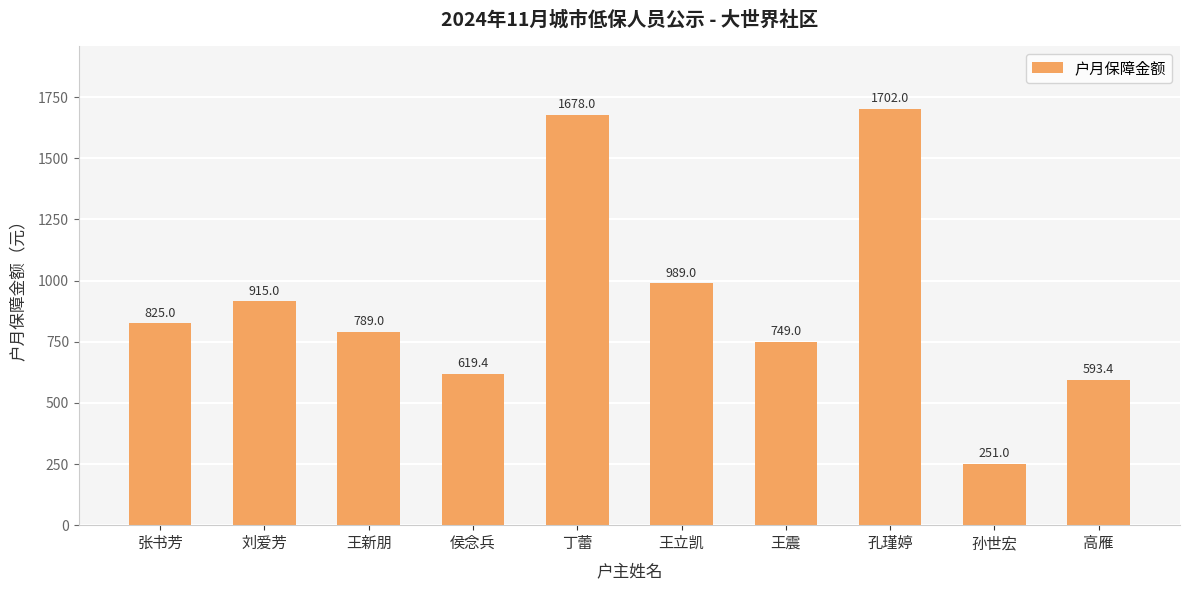

How many values are below 825?

5